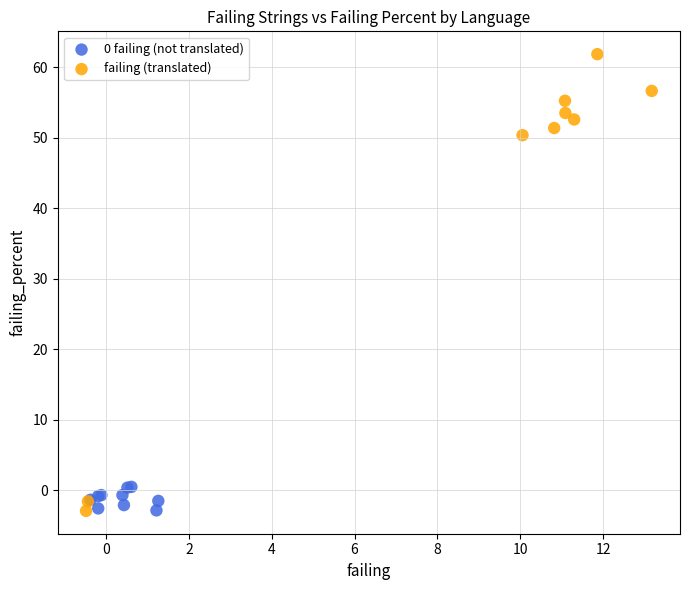

What are all the series names shown in the legend?

0 failing (not translated), failing (translated)